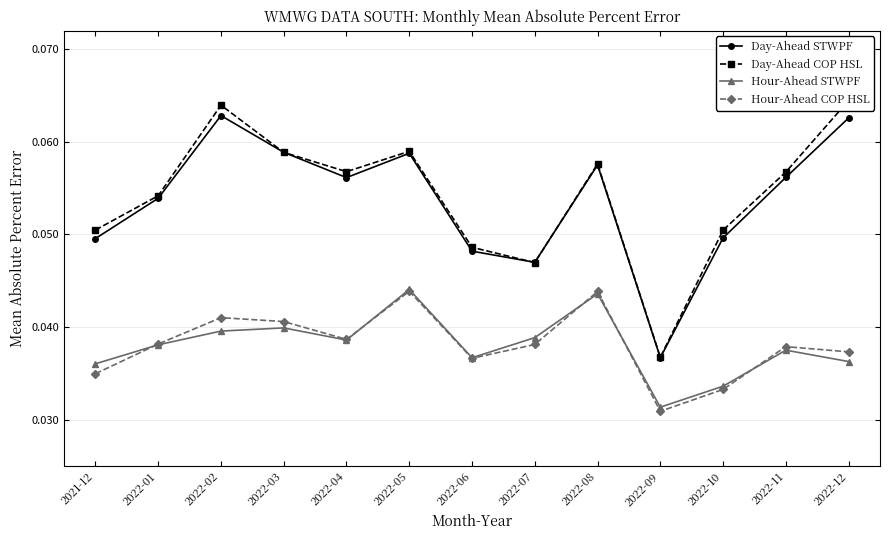

Which series changed the most between 2022-09 and 2022-12?

Day-Ahead COP HSL